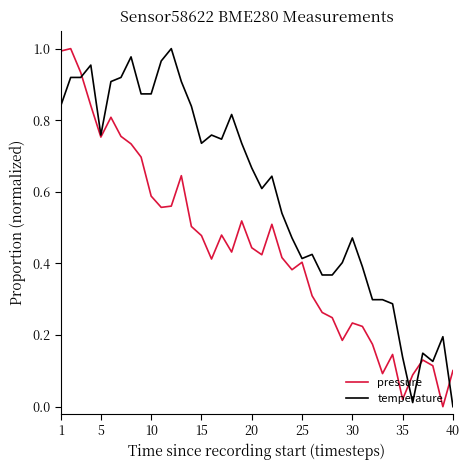

Which series has the largest total across all categories?

temperature